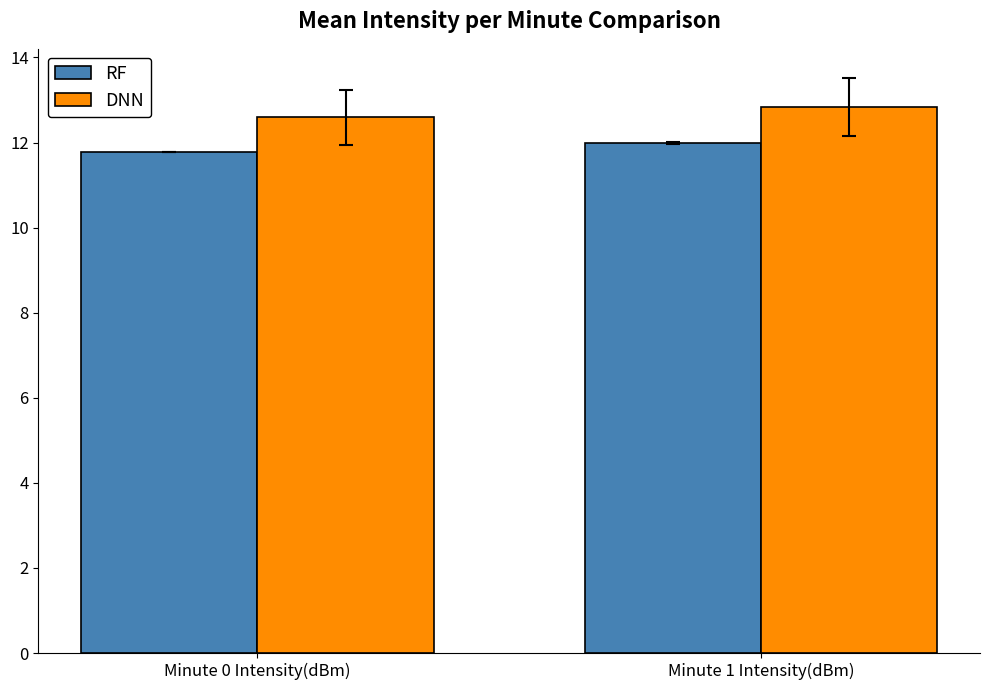

Which series has the widest spread of values?

DNN